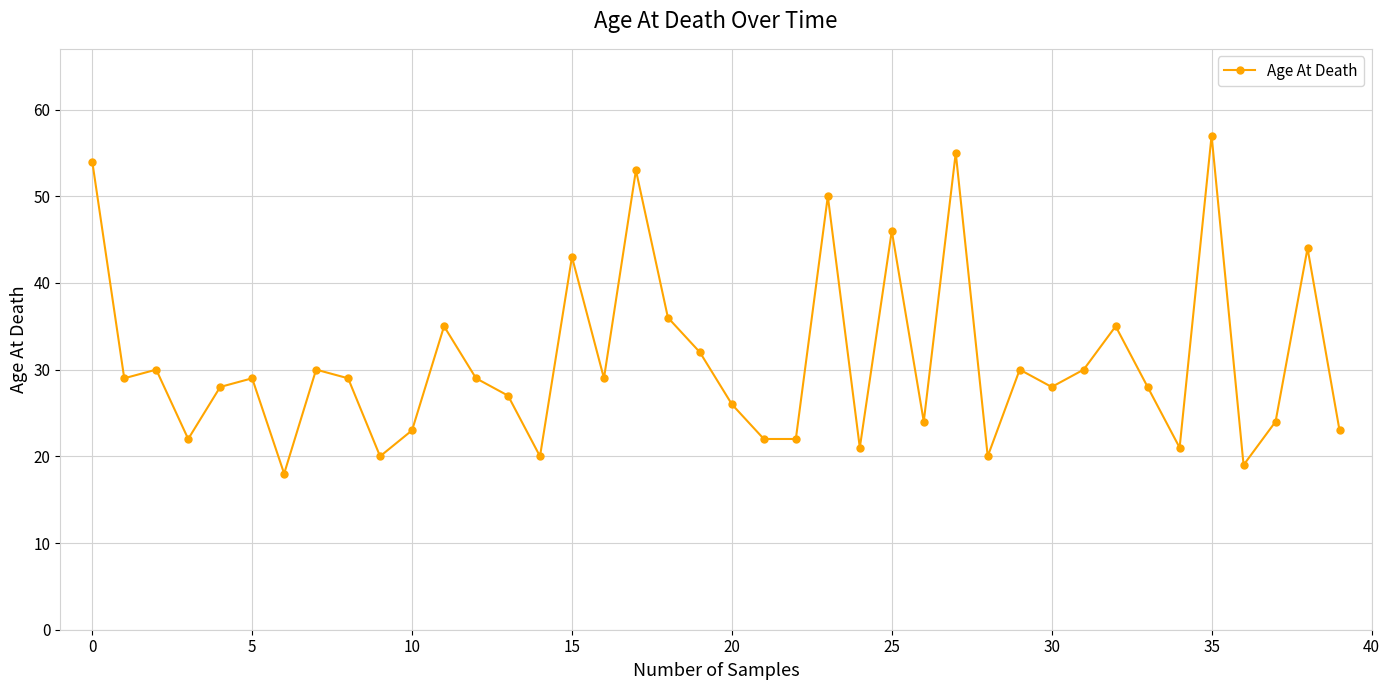

What is the smallest value displayed?

18